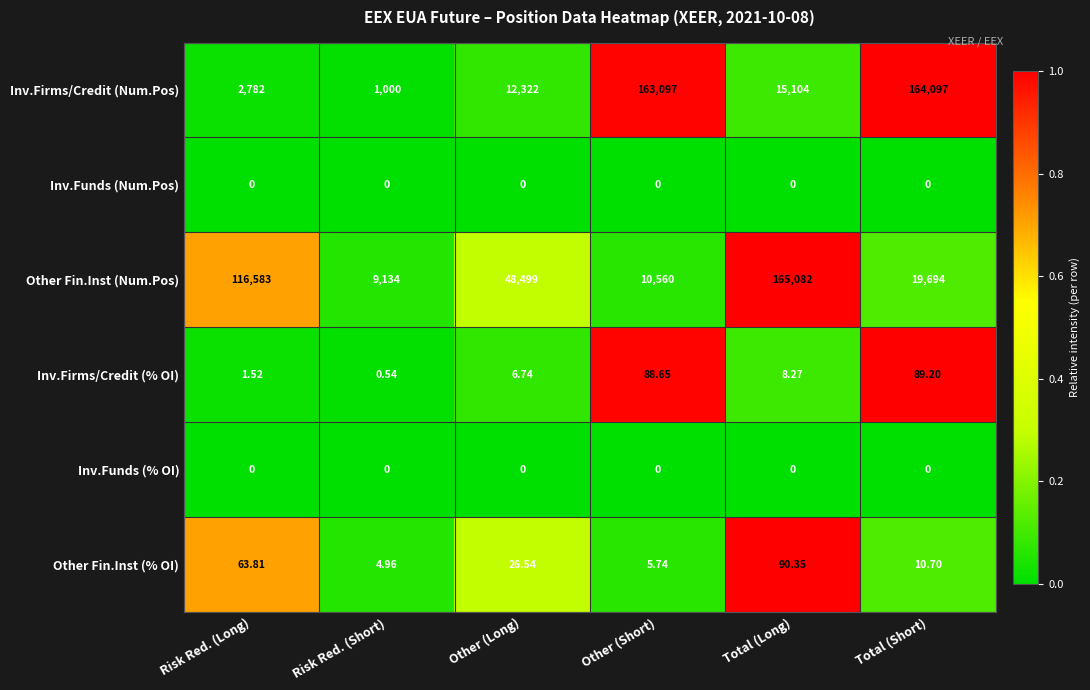

List the labels in order of Inv.Firms/Credit (Num.Pos) value, largest first.

Total (Short), Other (Short), Total (Long), Other (Long), Risk Red. (Long), Risk Red. (Short)